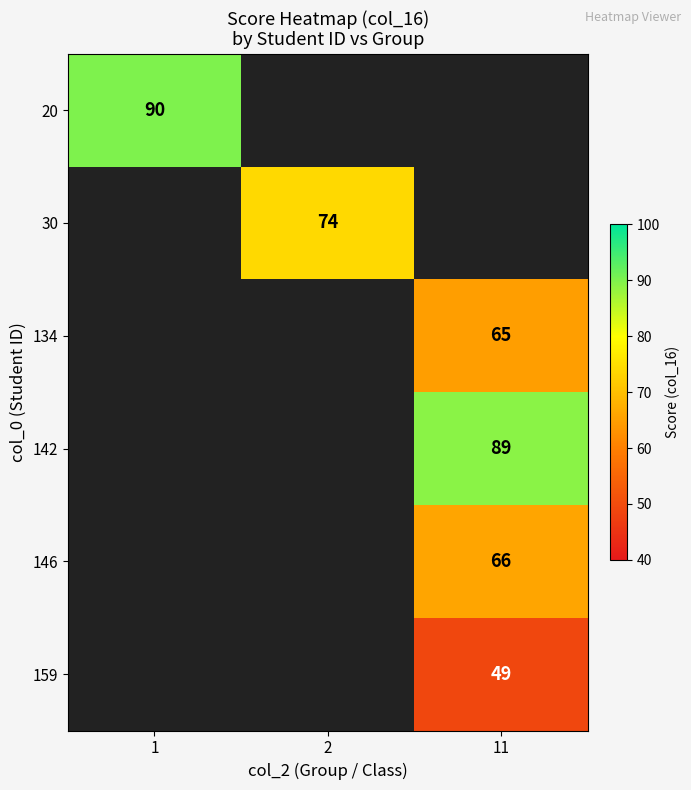

The 134 series shows 29 at 11. True or false?

False